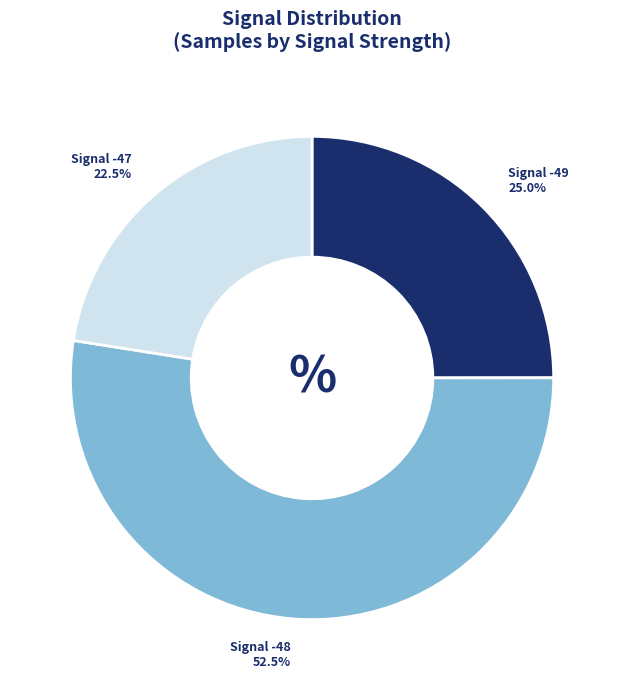

Is there a majority slice in this chart?

Yes